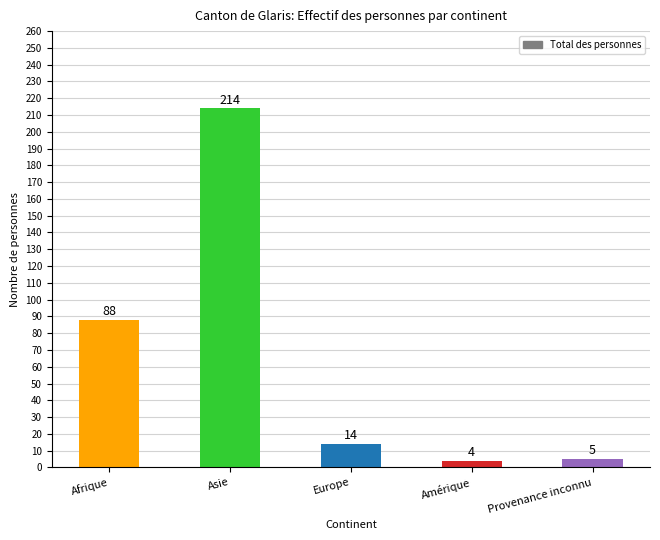

Count the number of data series in this chart.

1